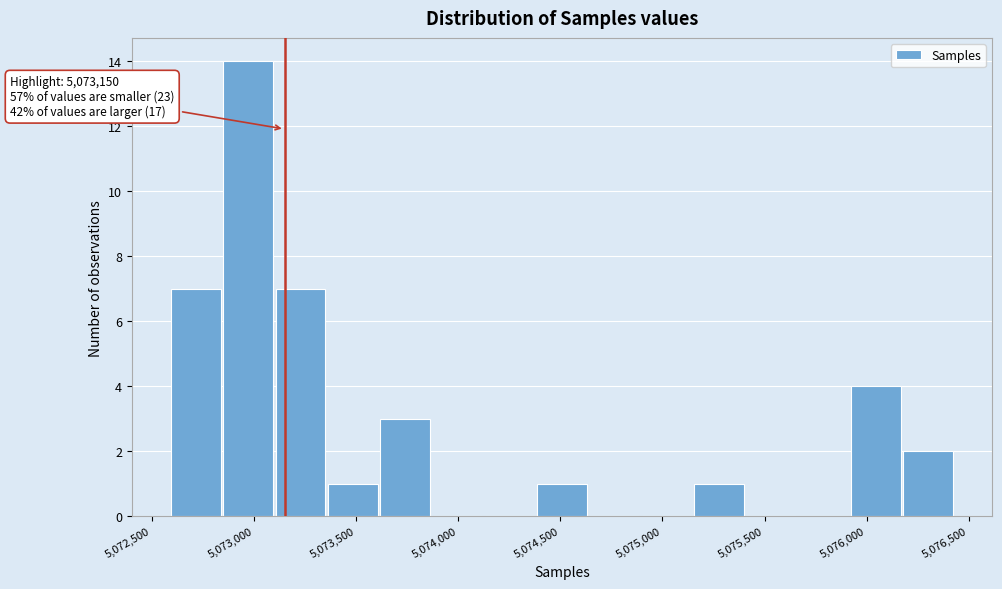

Which range on the x-axis has the tallest bar?

5072850 to 5073100